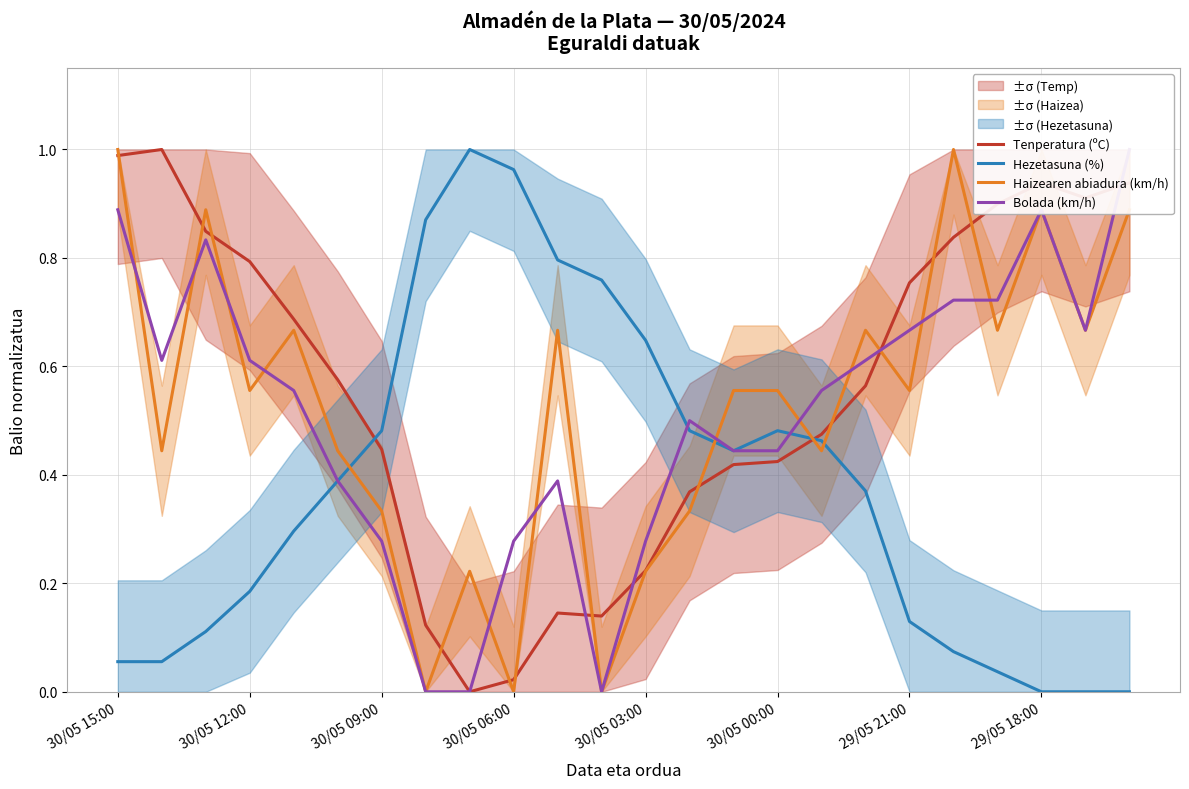

How many values in the Bolada (km/h) series exceed 0?

21